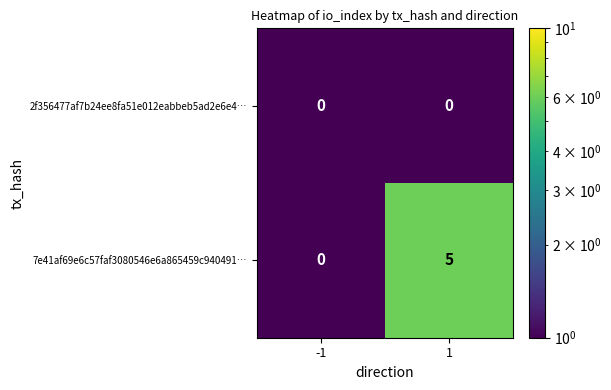

Which series changed the most between -1 and 1?

7e41af69e6c57faf3080546e6a865459c940491…